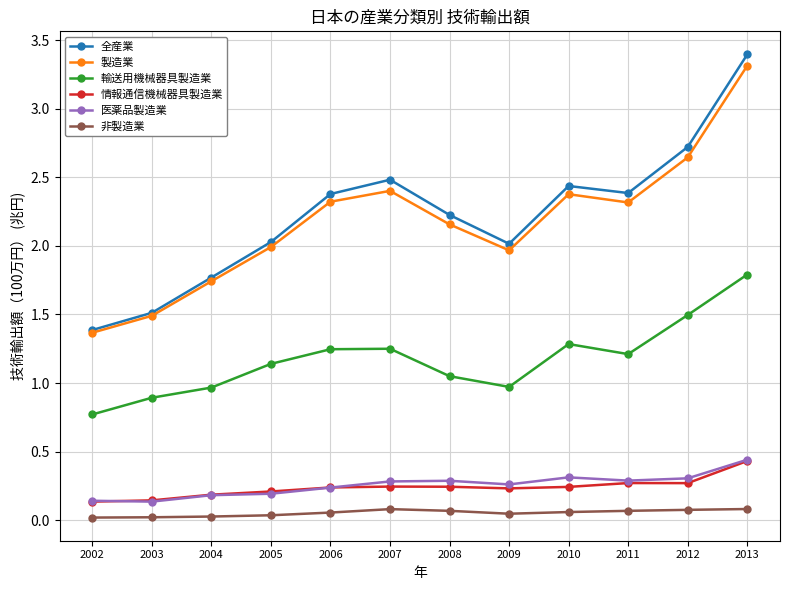

Which series changed the most between 2009 and 2012?

全産業